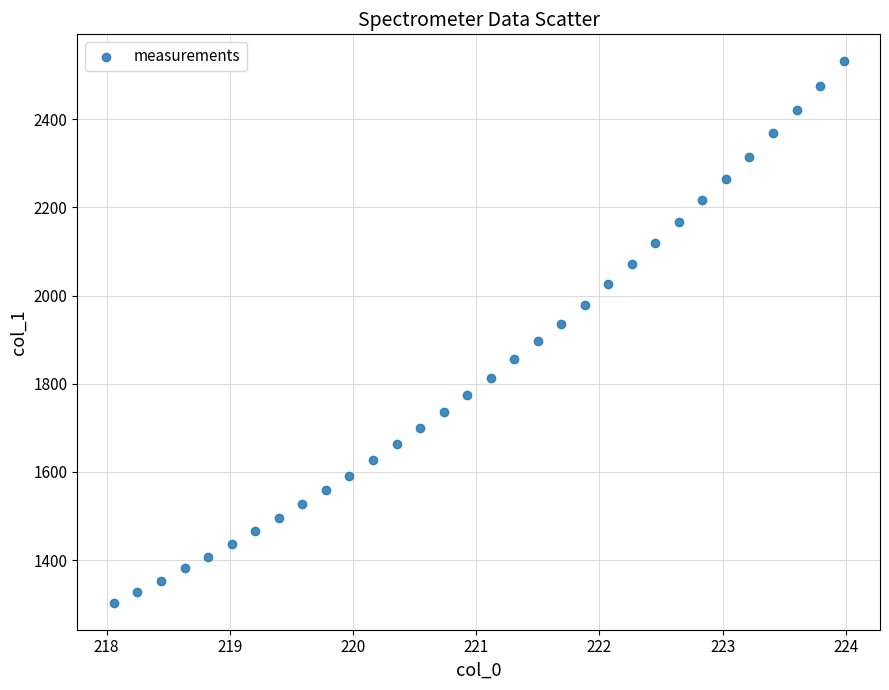

What is the range of X values (max minus min)?

5.9